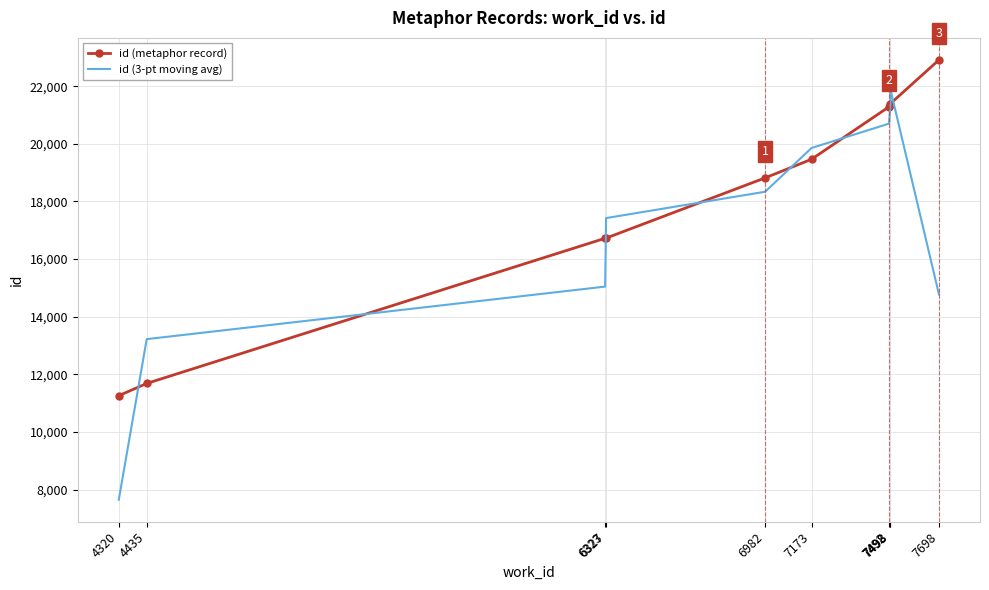

Rank the series by their average value, from lowest to highest.

id (3-pt moving avg), id (metaphor record)